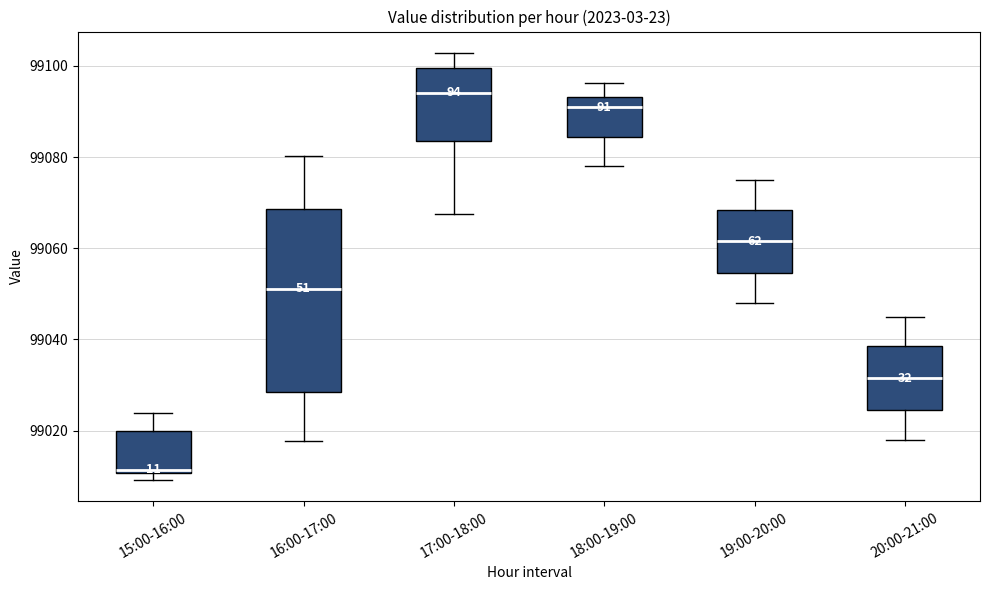

Which box has the highest median line?

17:00-18:00